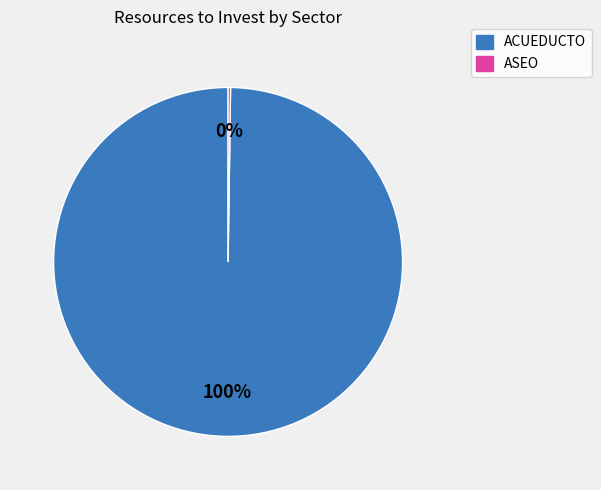

To the nearest percent, what is the difference between the largest and smallest slice percentages?

100%